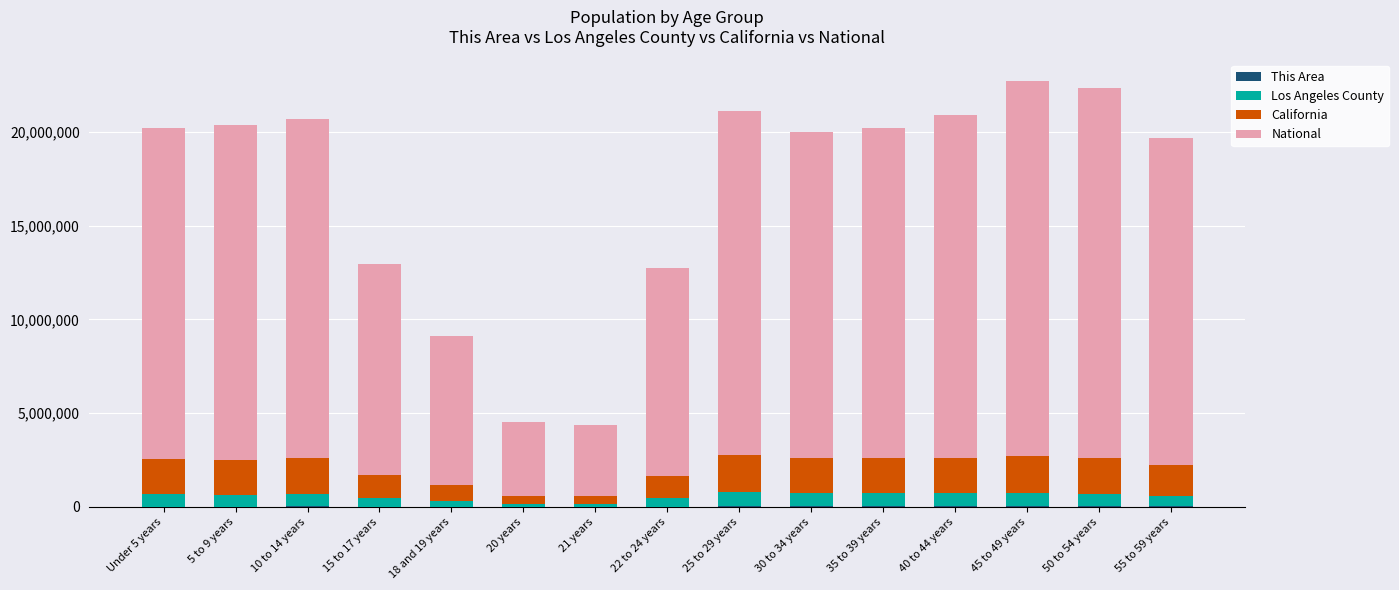

Does the chart contain stacked bars?

Yes